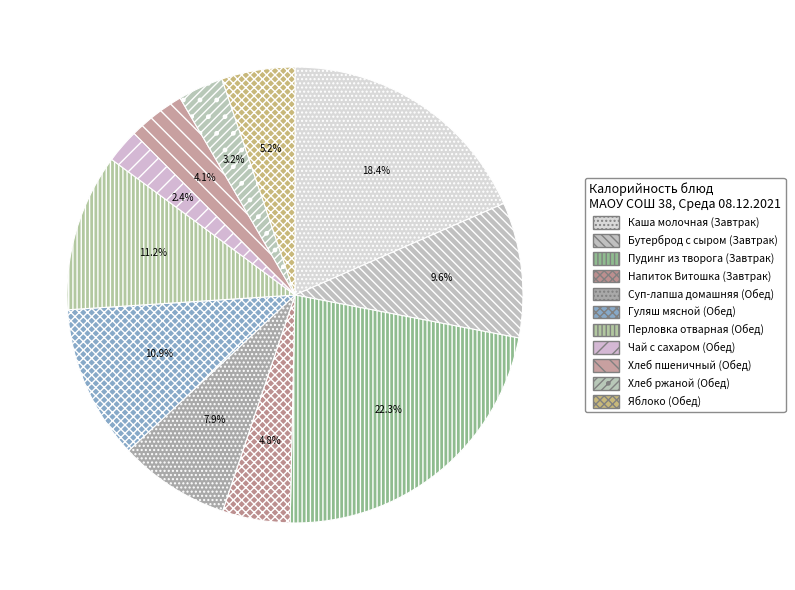

How many slices are in this pie chart?

11